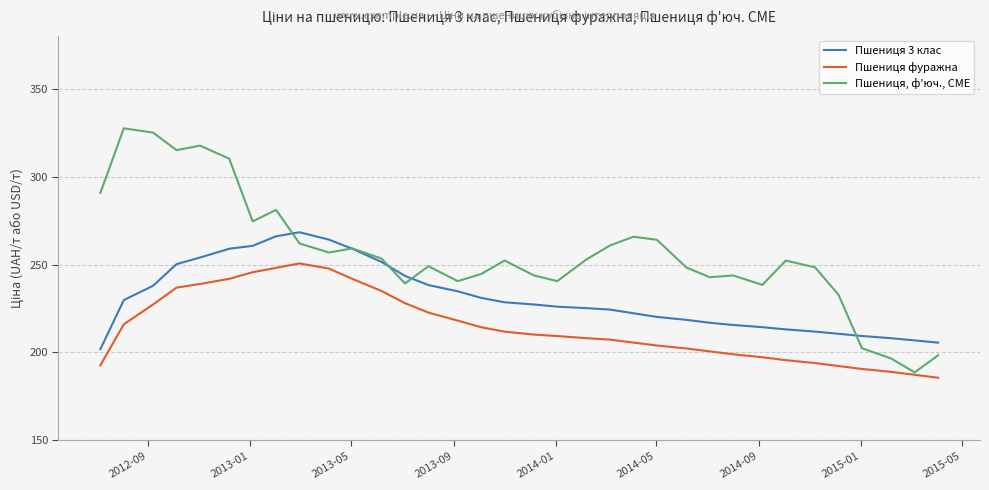

True or false: Пшениця фуражна and Пшениця 3 клас cross at least once.

False